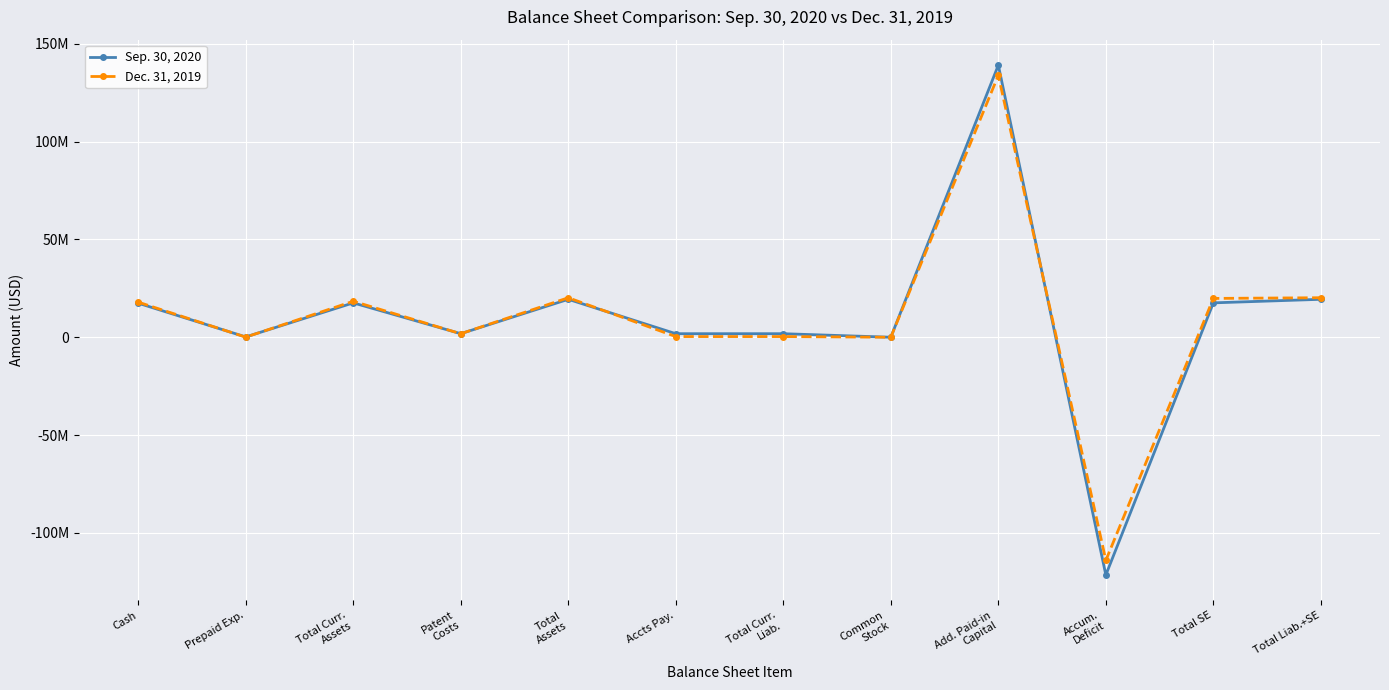

What is the label of the 6th point from the left?

Accts Pay.